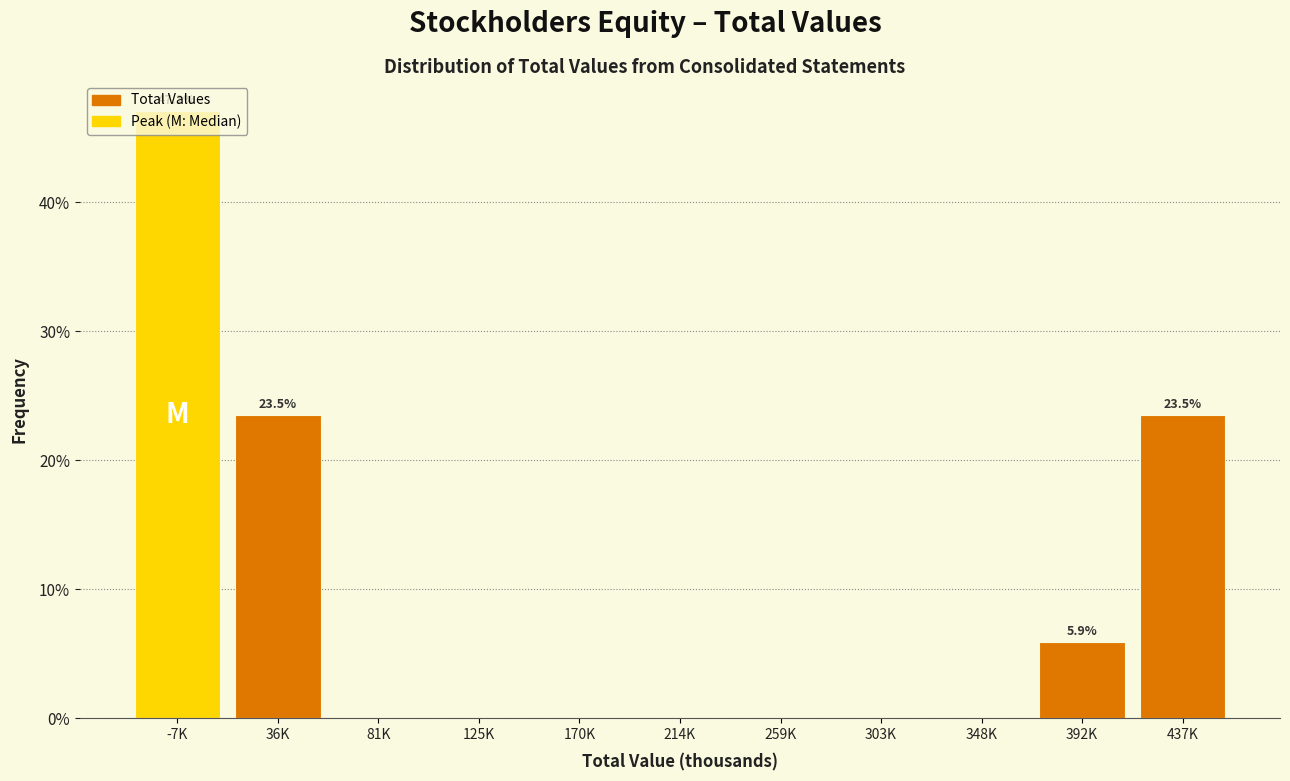

What is the sum of all values?

100.0